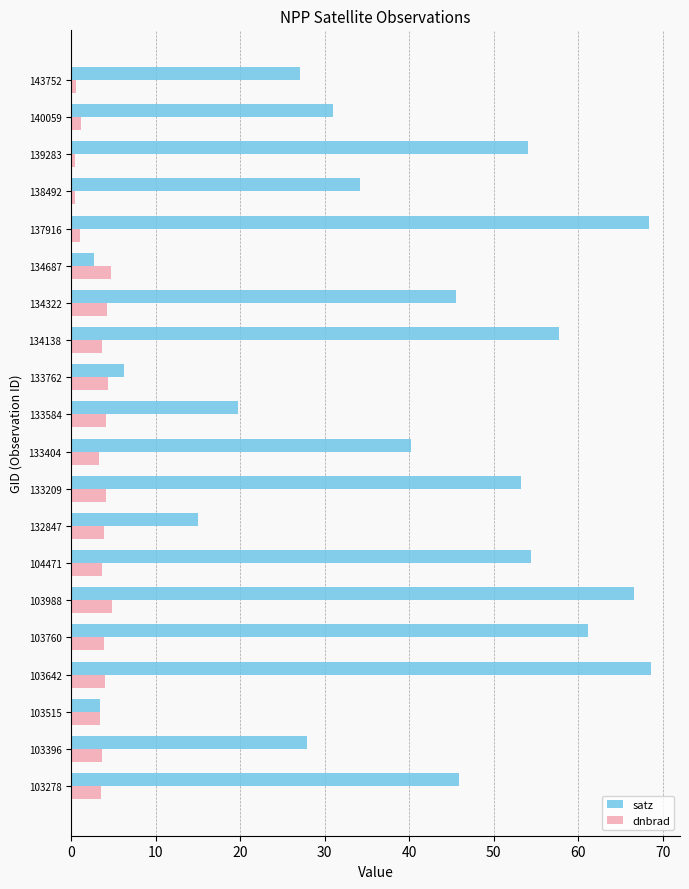

List the series in order of their overall mean, lowest first.

dnbrad, satz